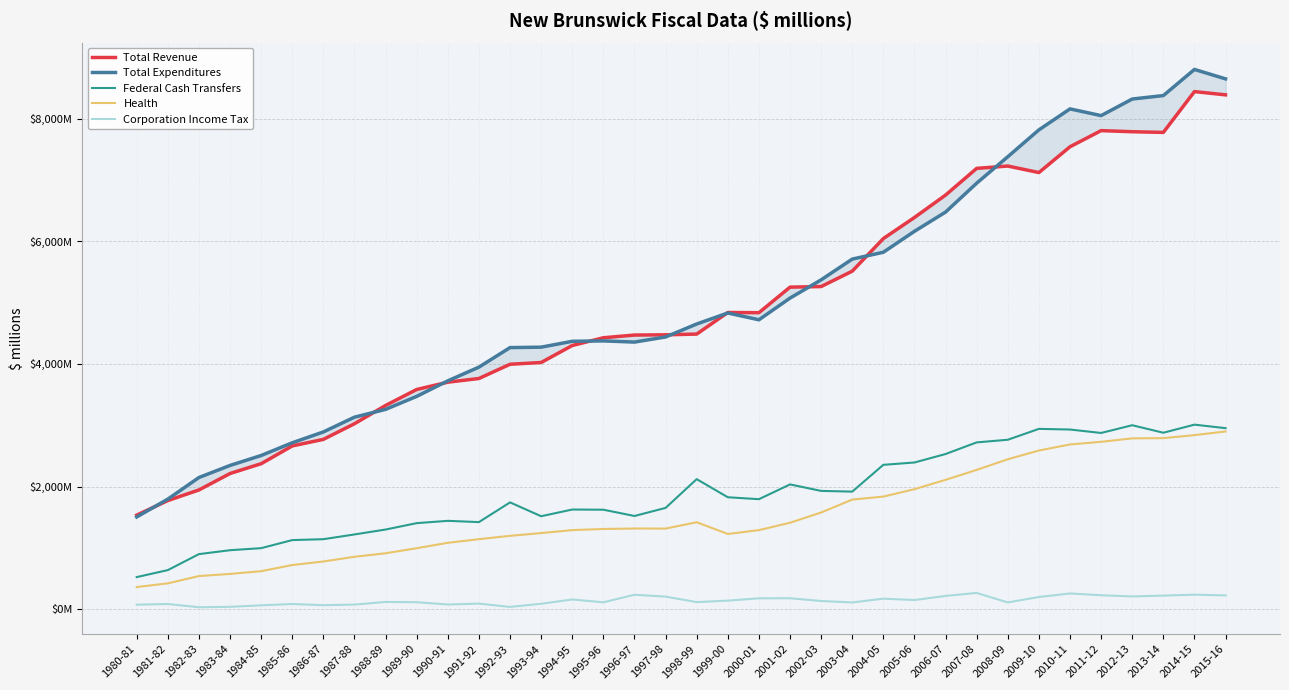

True or false: Corporation Income Tax and Total Revenue intersect in this chart.

False